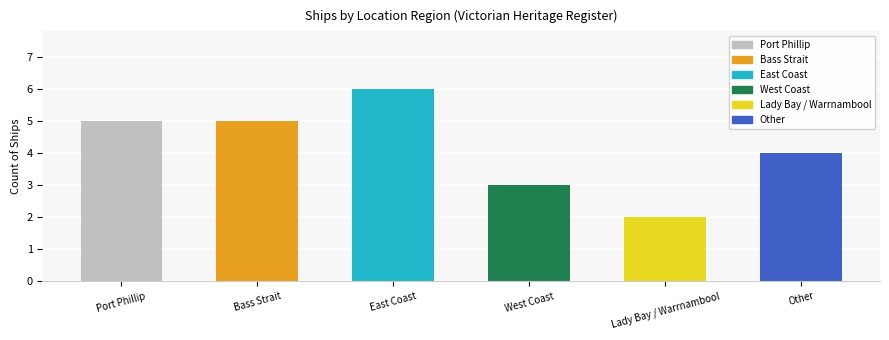

Rank the categories by value from highest to lowest.

East Coast, Port Phillip, Bass Strait, Other, West Coast, Lady Bay / Warrnambool